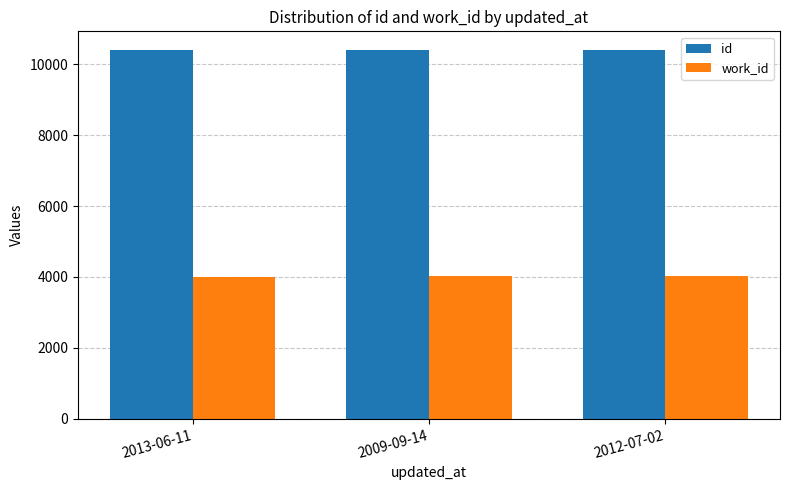

The value of work_id at 2012-07-02 is 4020. True or false?

True